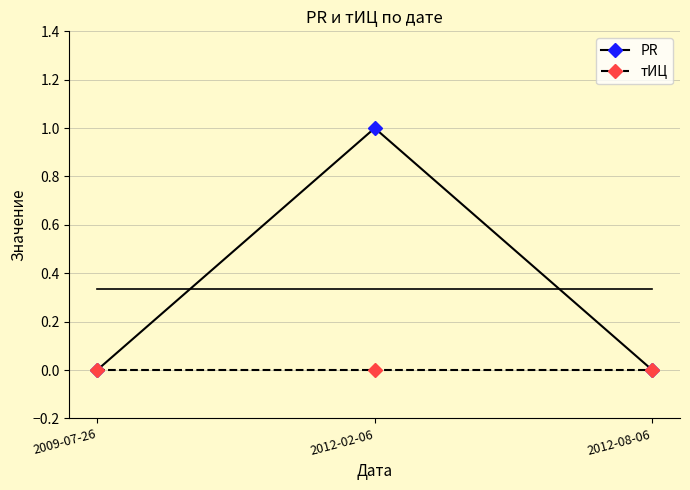

What is the maximum value shown in the chart?

1